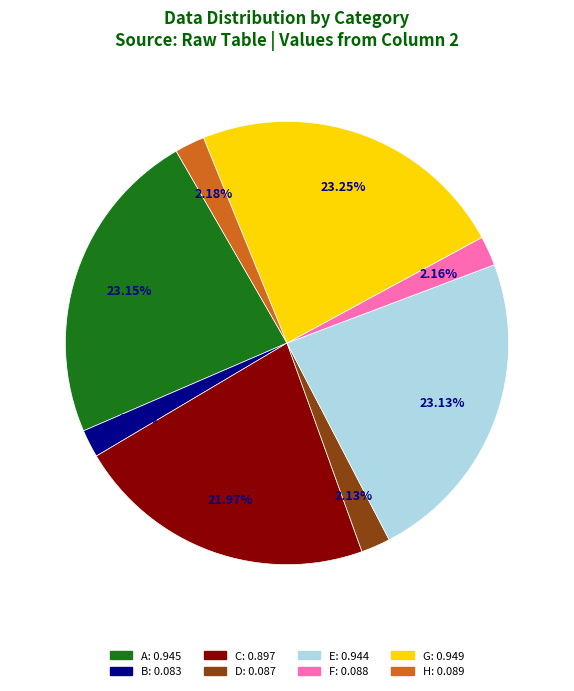

Between G and H, which is larger?

G